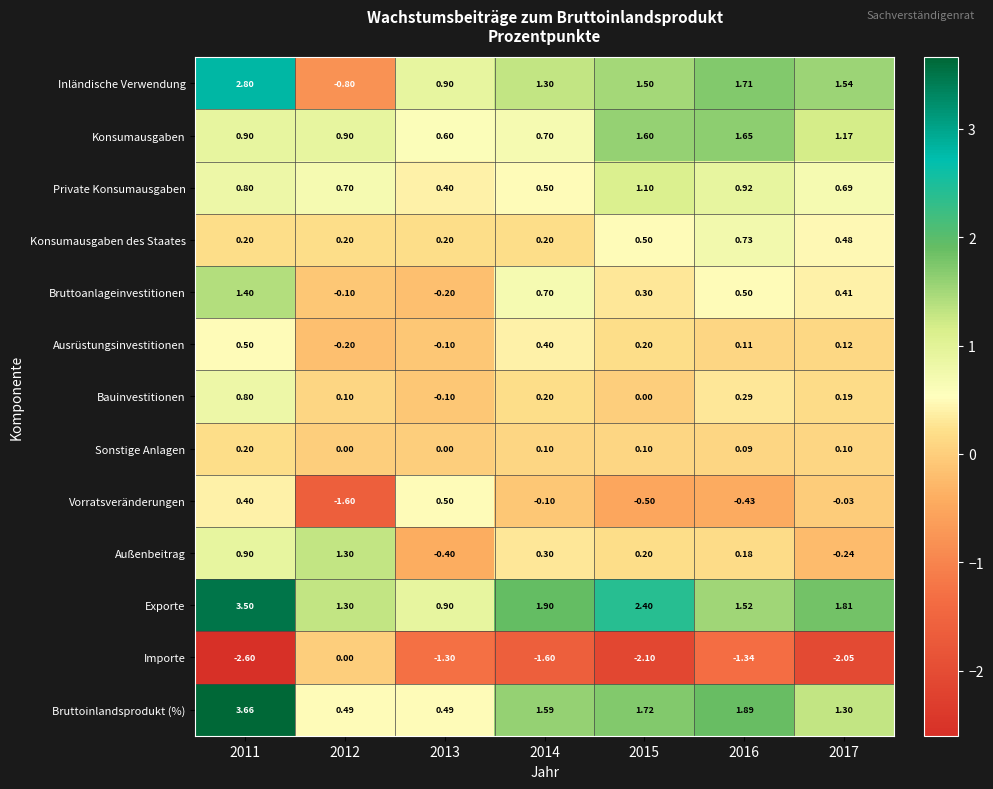

Which series has the largest total across all categories?

Exporte